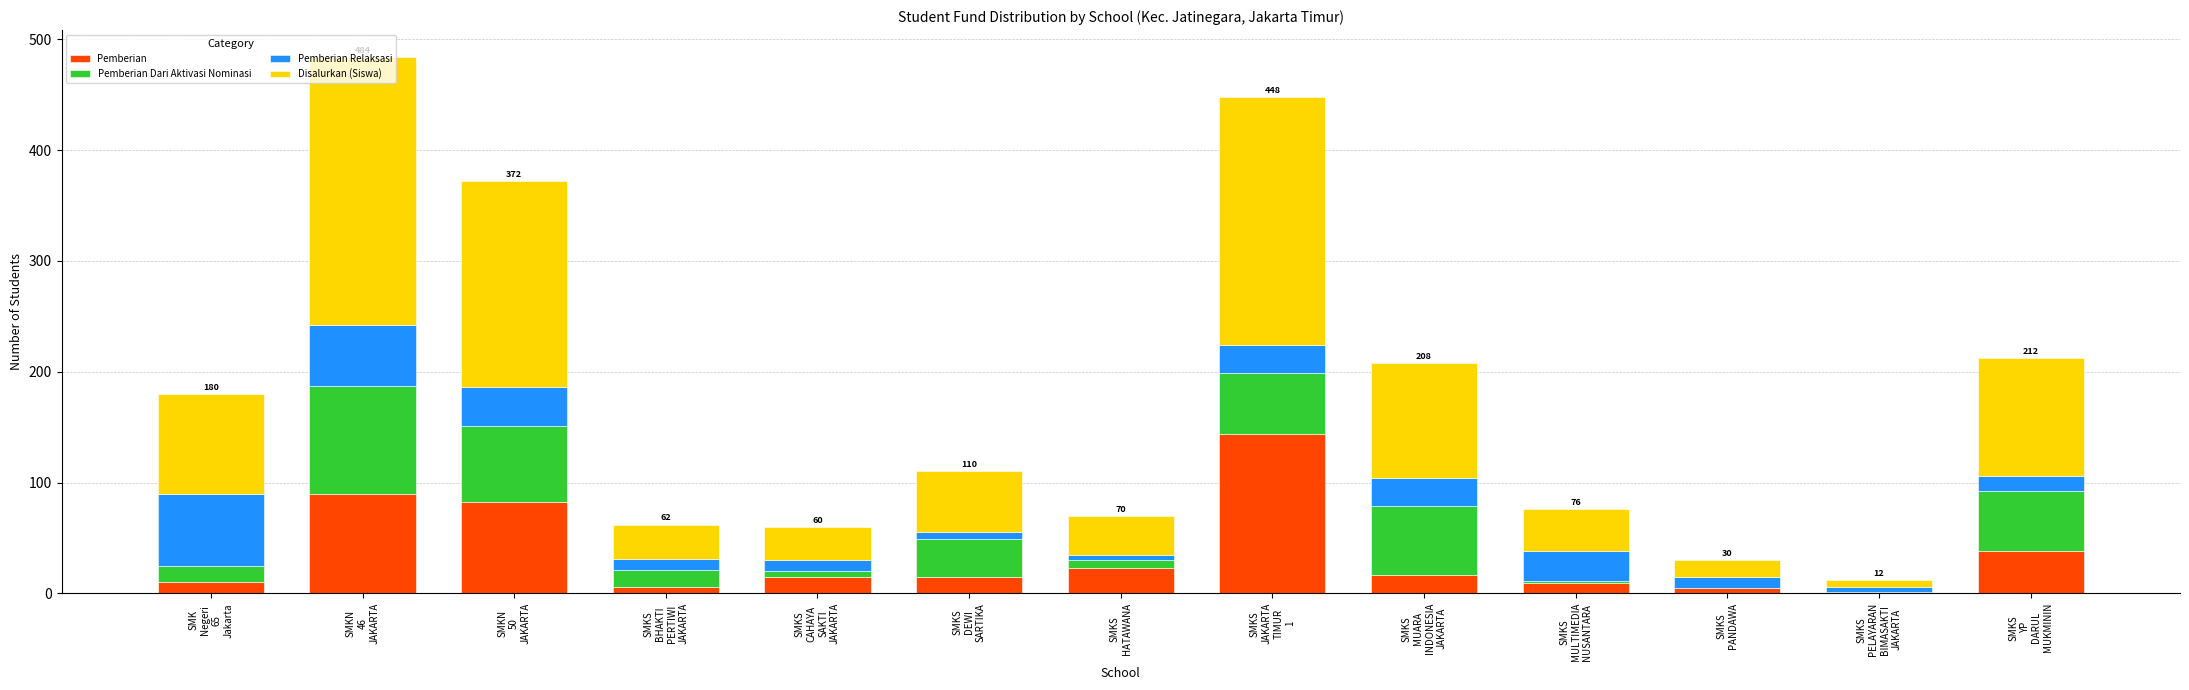

Is it true that Pemberian equals 6 at SMKS
BHAKTI
PERTIWI
JAKARTA?

True